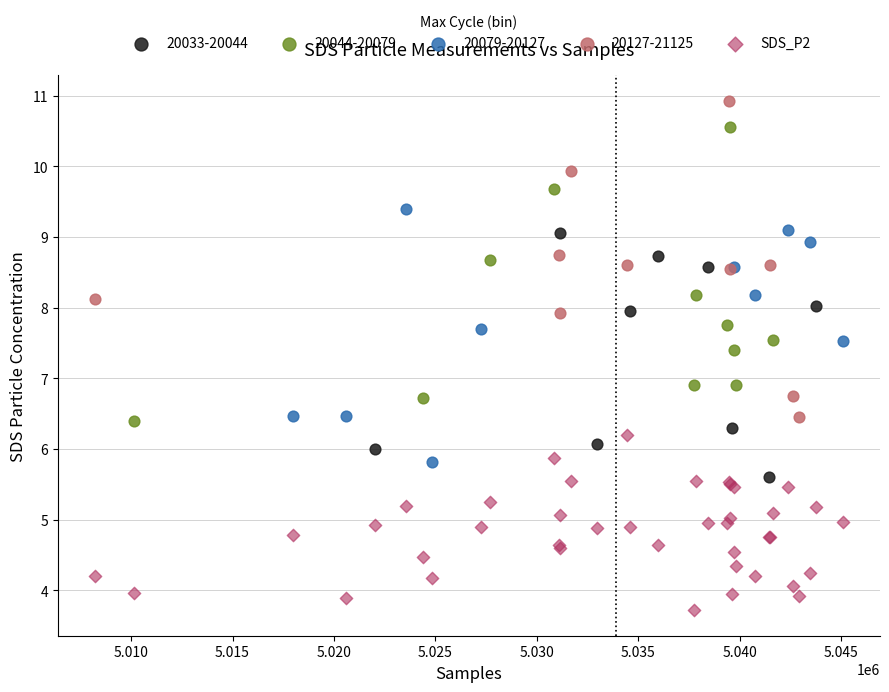

Which series contains the highest Y value?

20127-21125